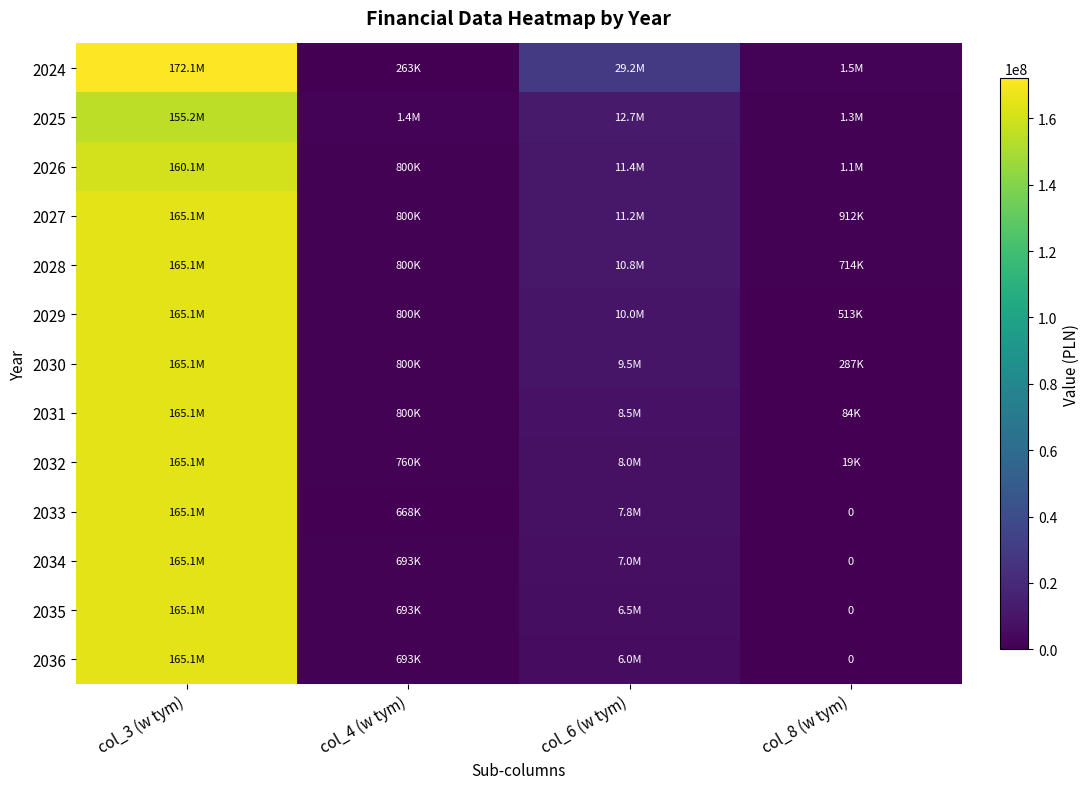

True or false: 2024 has a value of 81053528.8 at col_3 (w tym).

False